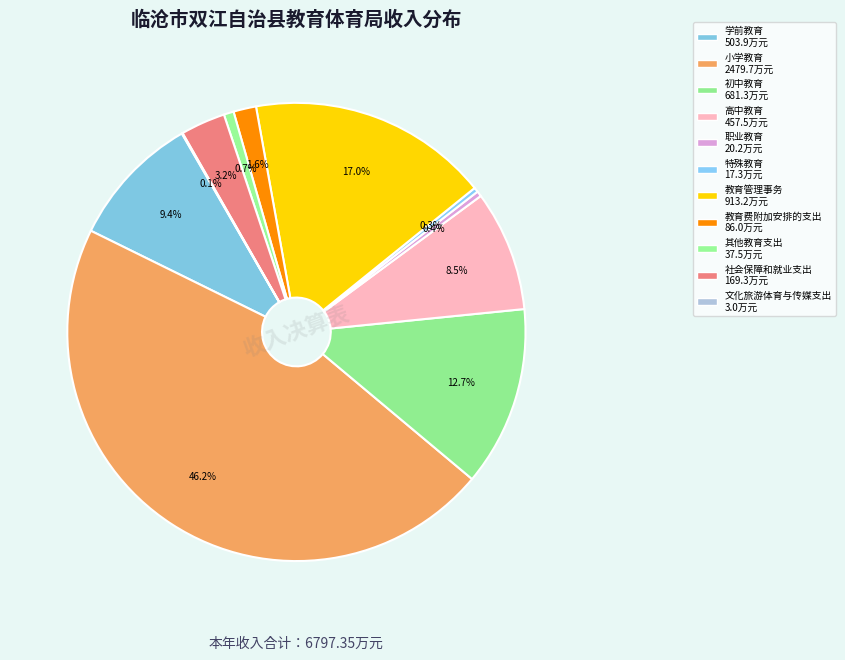

Which has a higher value, 教育管理事务 or 社会保障和就业支出?

教育管理事务